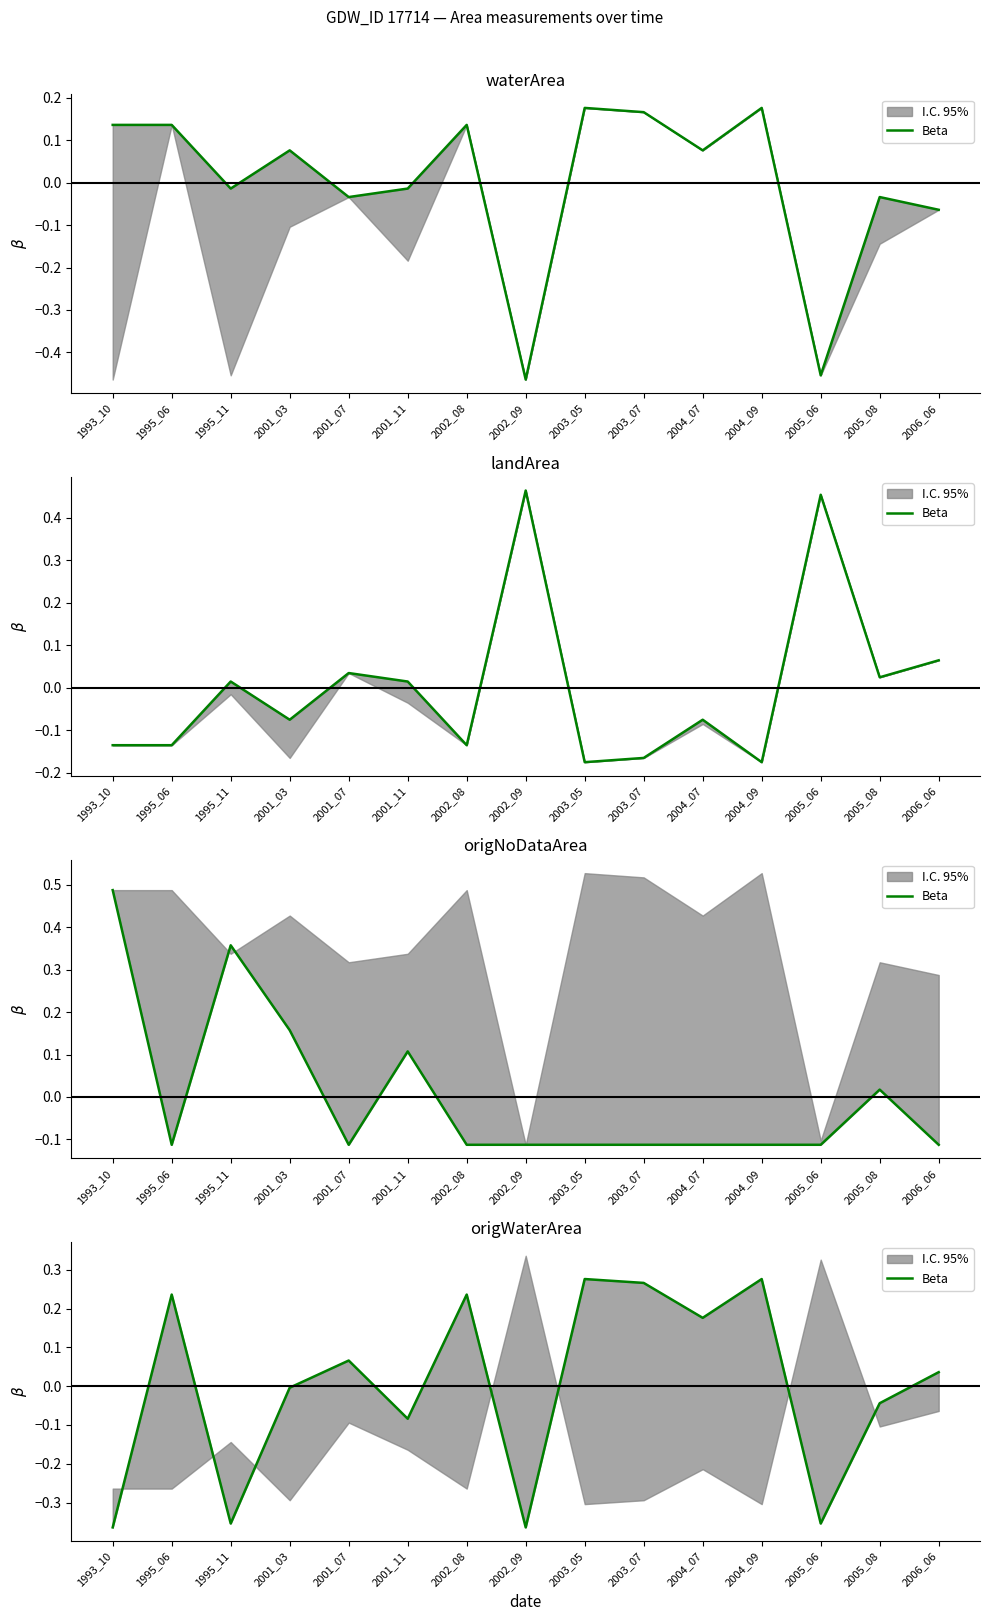

Is it true that the value at 2004_07 is 0.2?

True